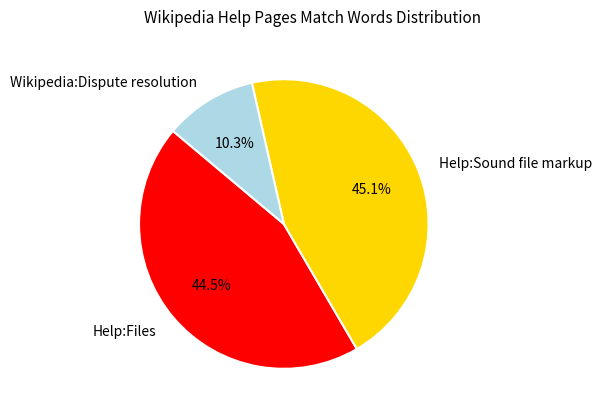

To the nearest percent, what portion does Wikipedia:Dispute resolution represent?

10%